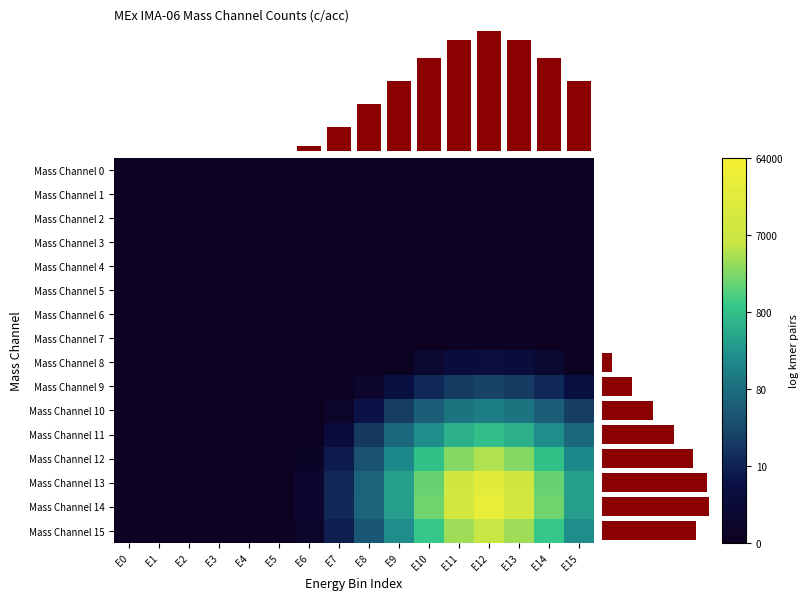

At how many categories does at least one series exceed 0?

10